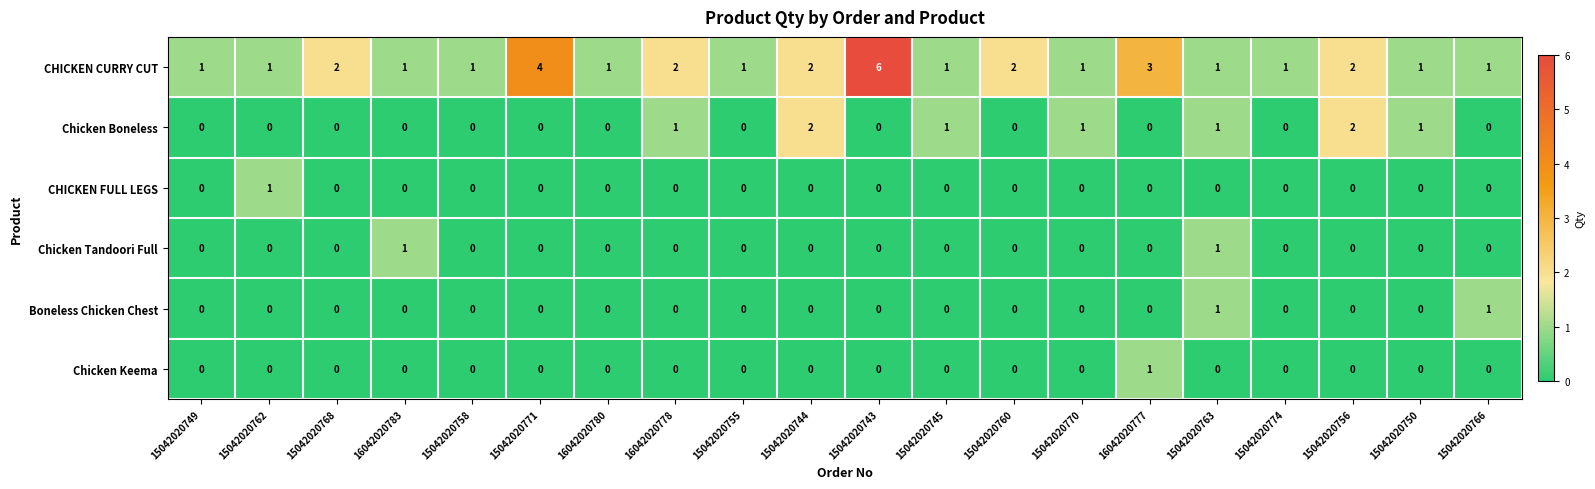

True or false: CHICKEN CURRY CUT has a value of 3 at 15042020743.

False